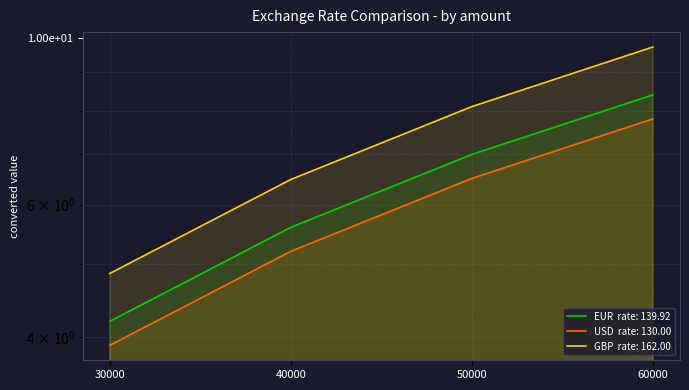

List the series in order of their peak value, highest first.

GBP, EUR, USD